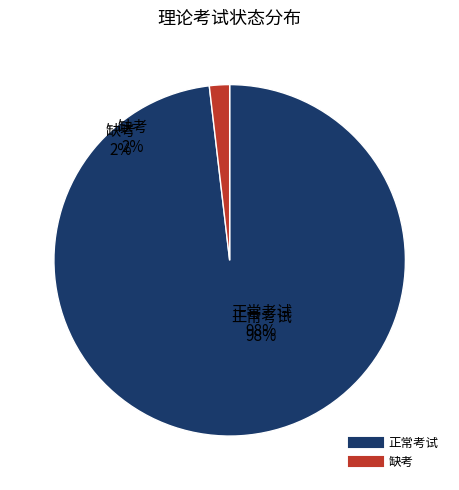

Which category accounts for the majority?

正常考试